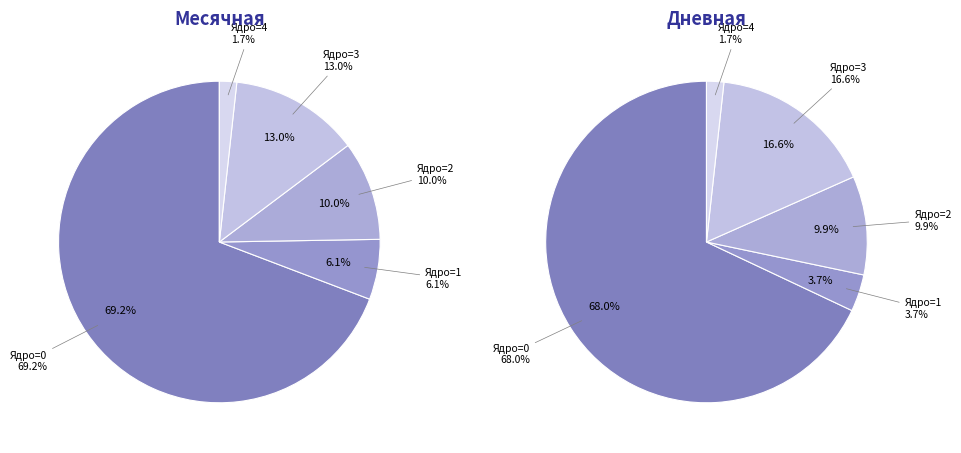

How many segments does this pie chart have?

5